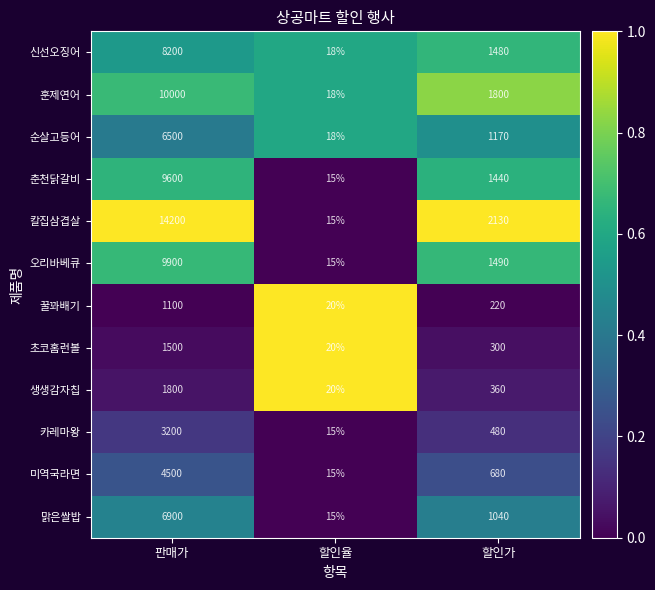

Is it true that 초코홈런볼 equals 300 at 할인가?

True